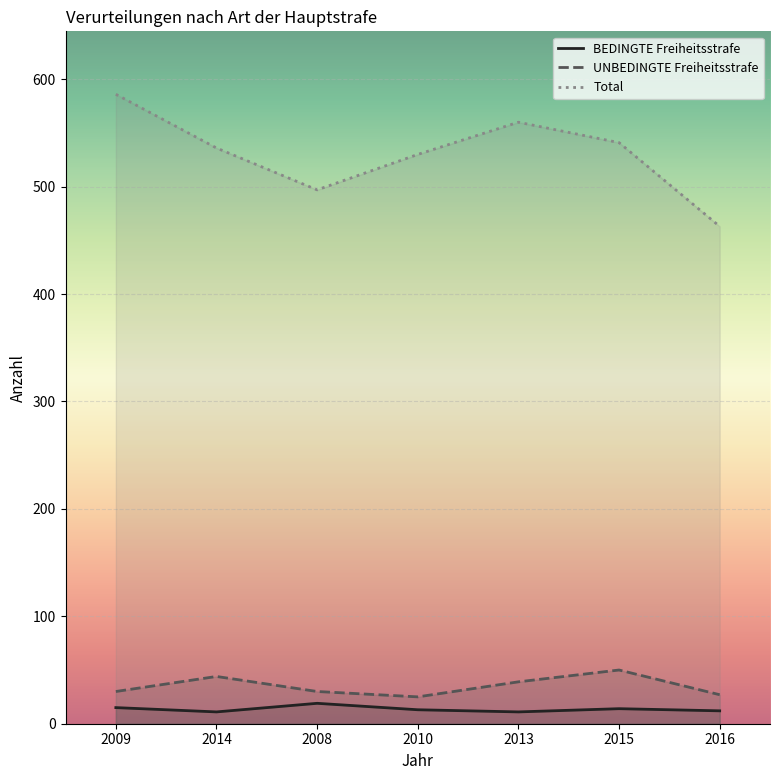

At which label does Total first exceed 536?

2009